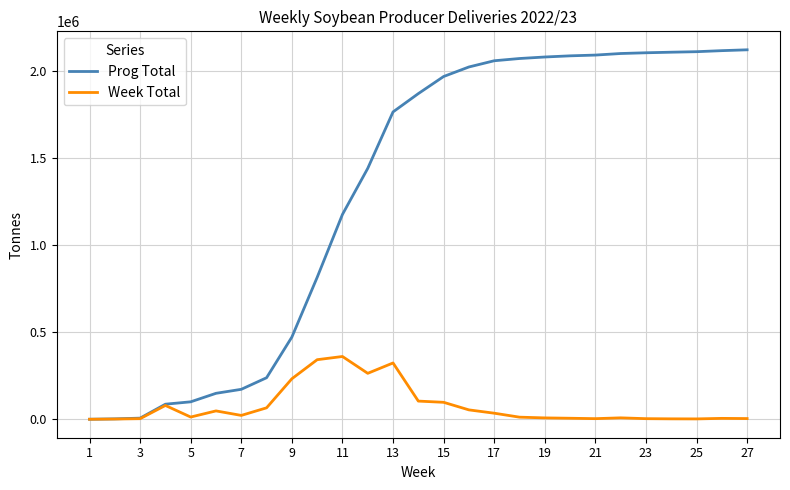

What is the maximum value for Week Total?

360877